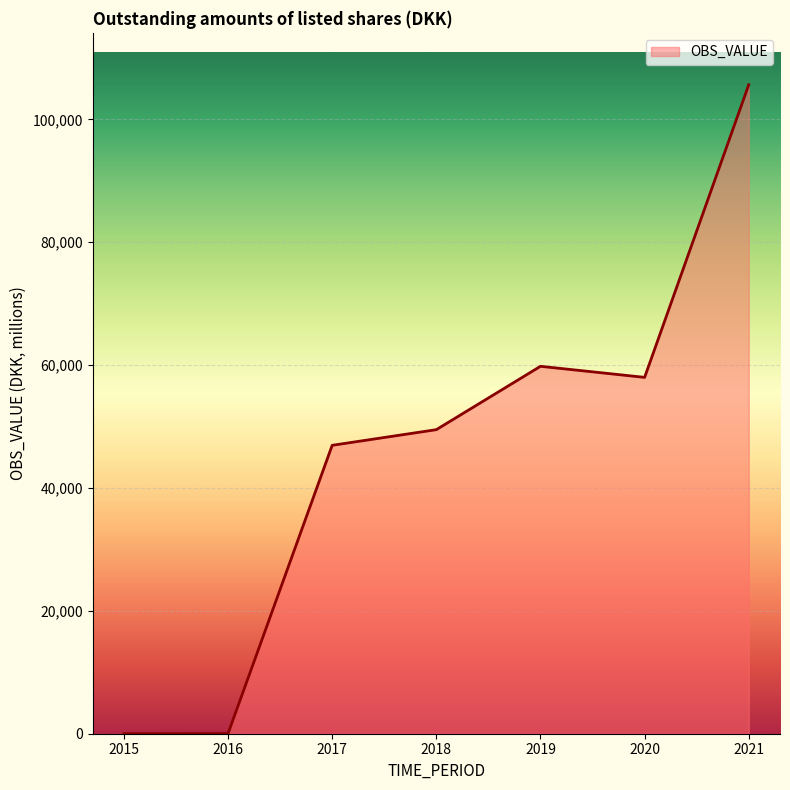

Is it true that the value at 2017 is 68370?

False